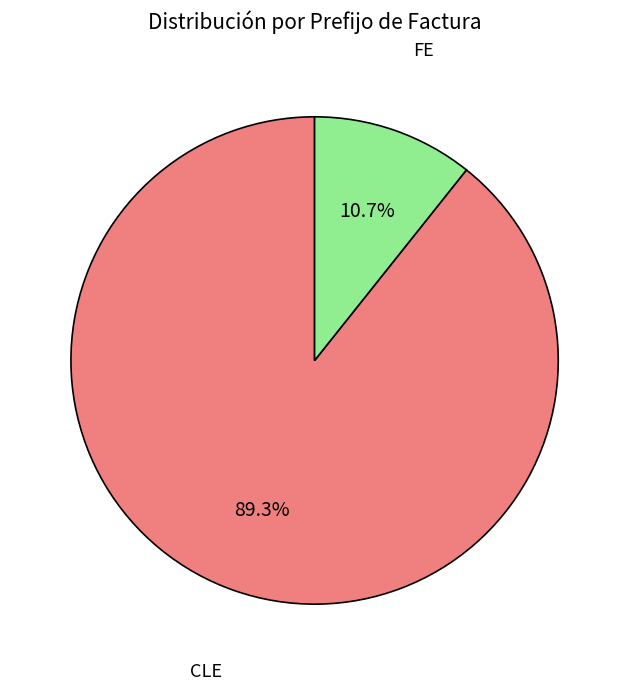

Is there a majority slice in this chart?

Yes